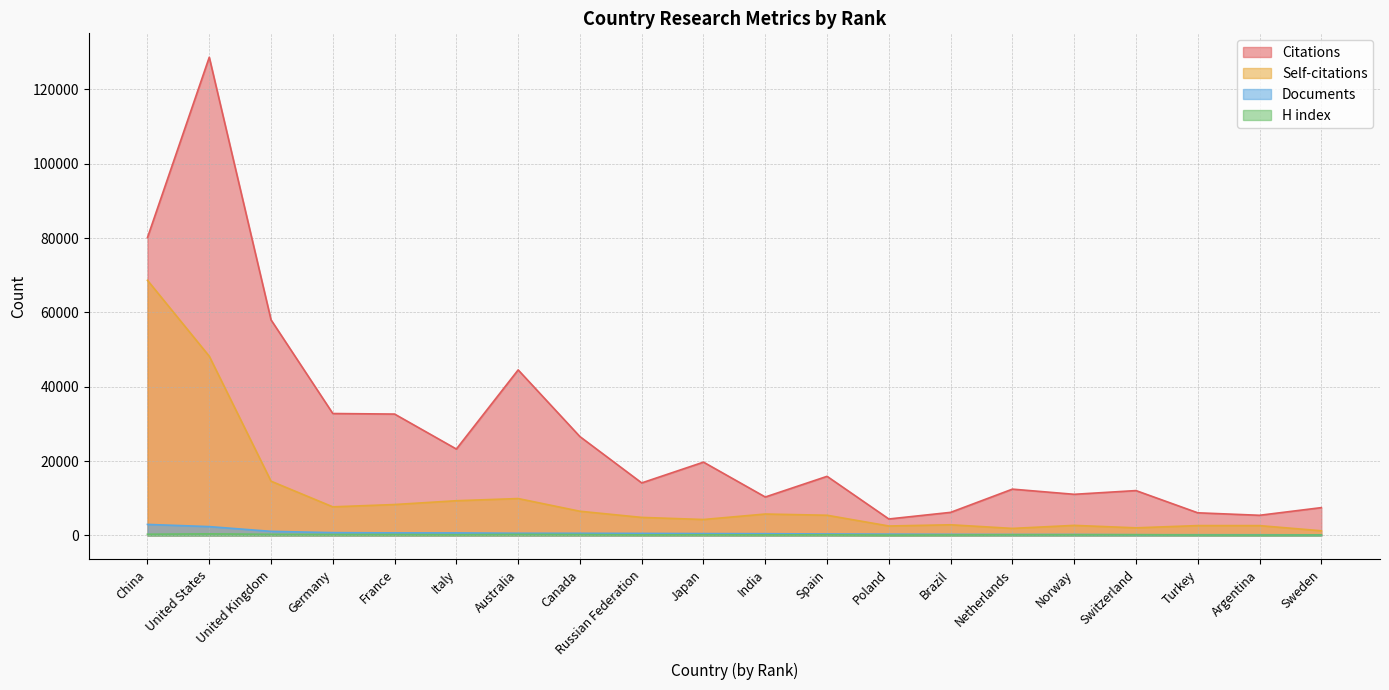

What is the approximate value of Documents at Spain?

401